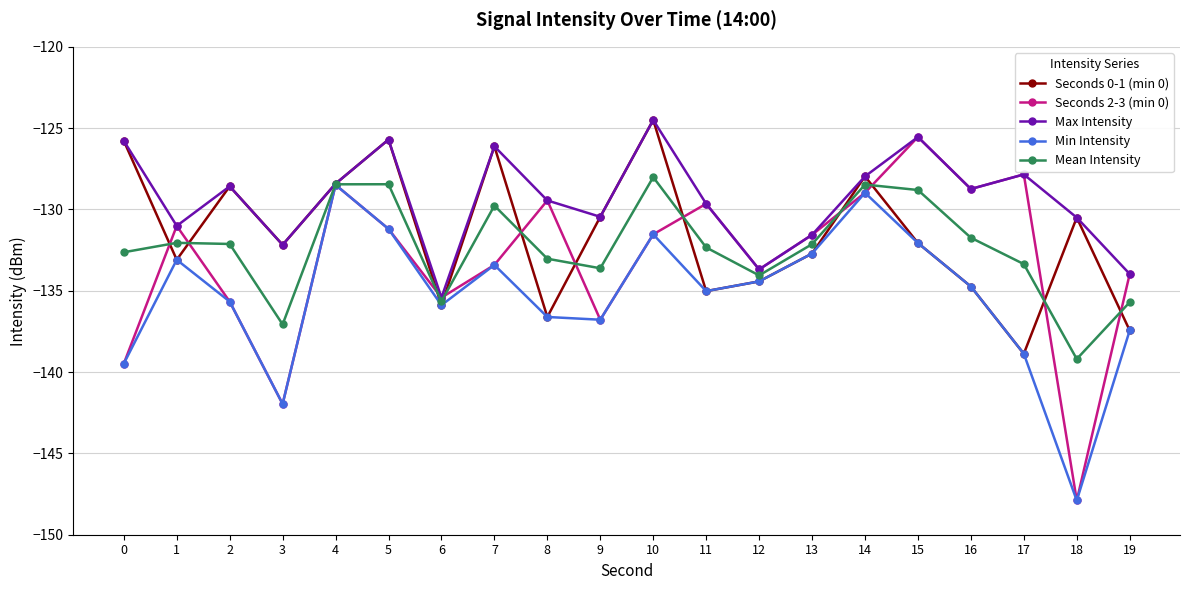

What is the value of the Min Intensity point at the 5th from the left?

-128.5